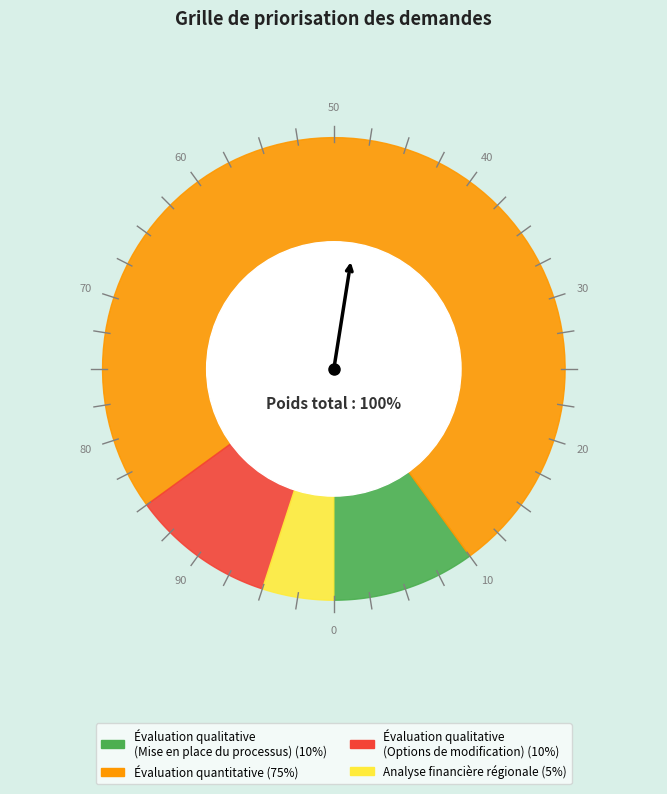

To the nearest percent, what is the average slice percentage?

25%